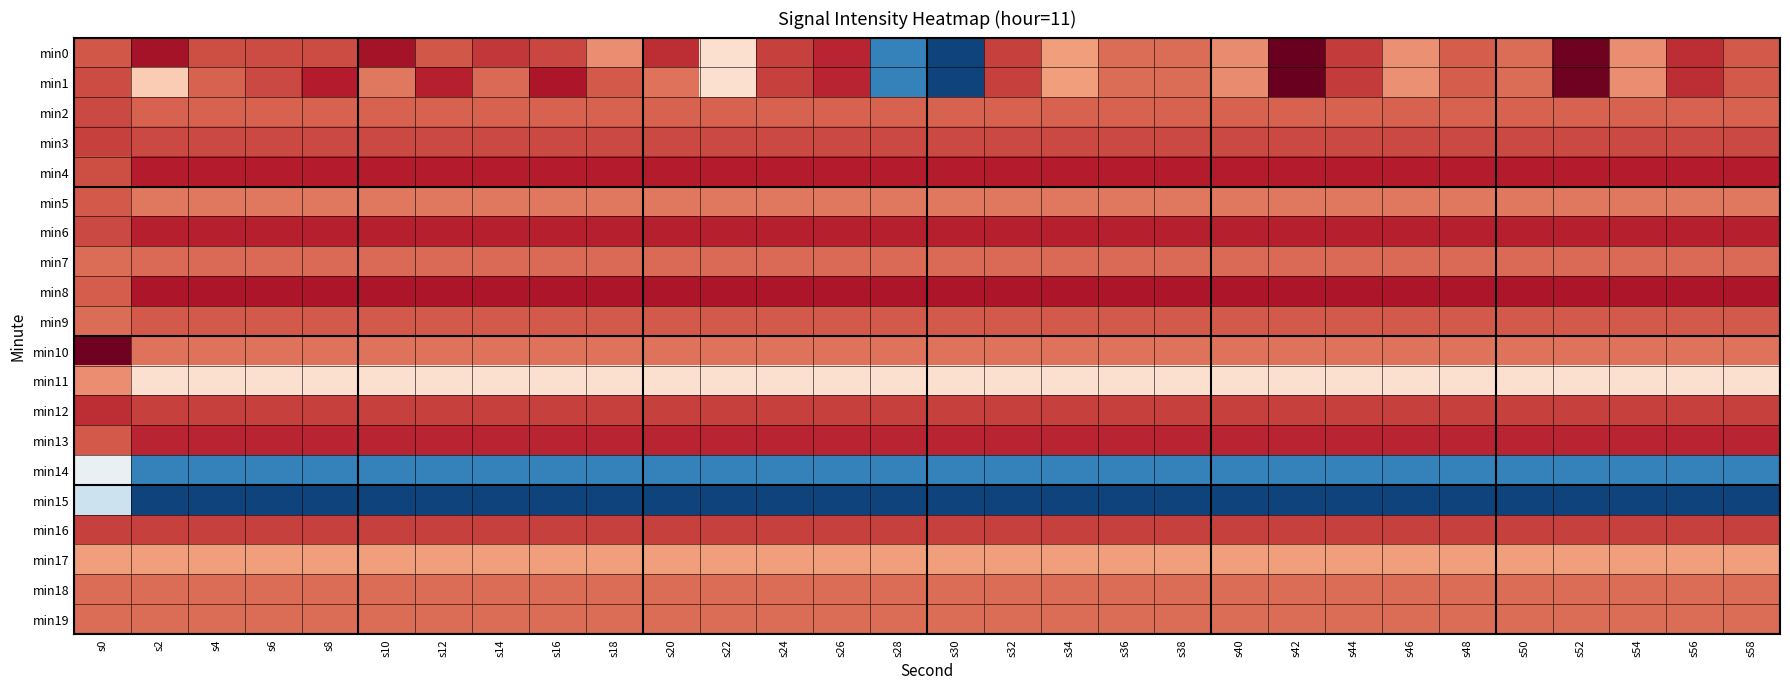

At which category is the sum across all series the highest?

s30